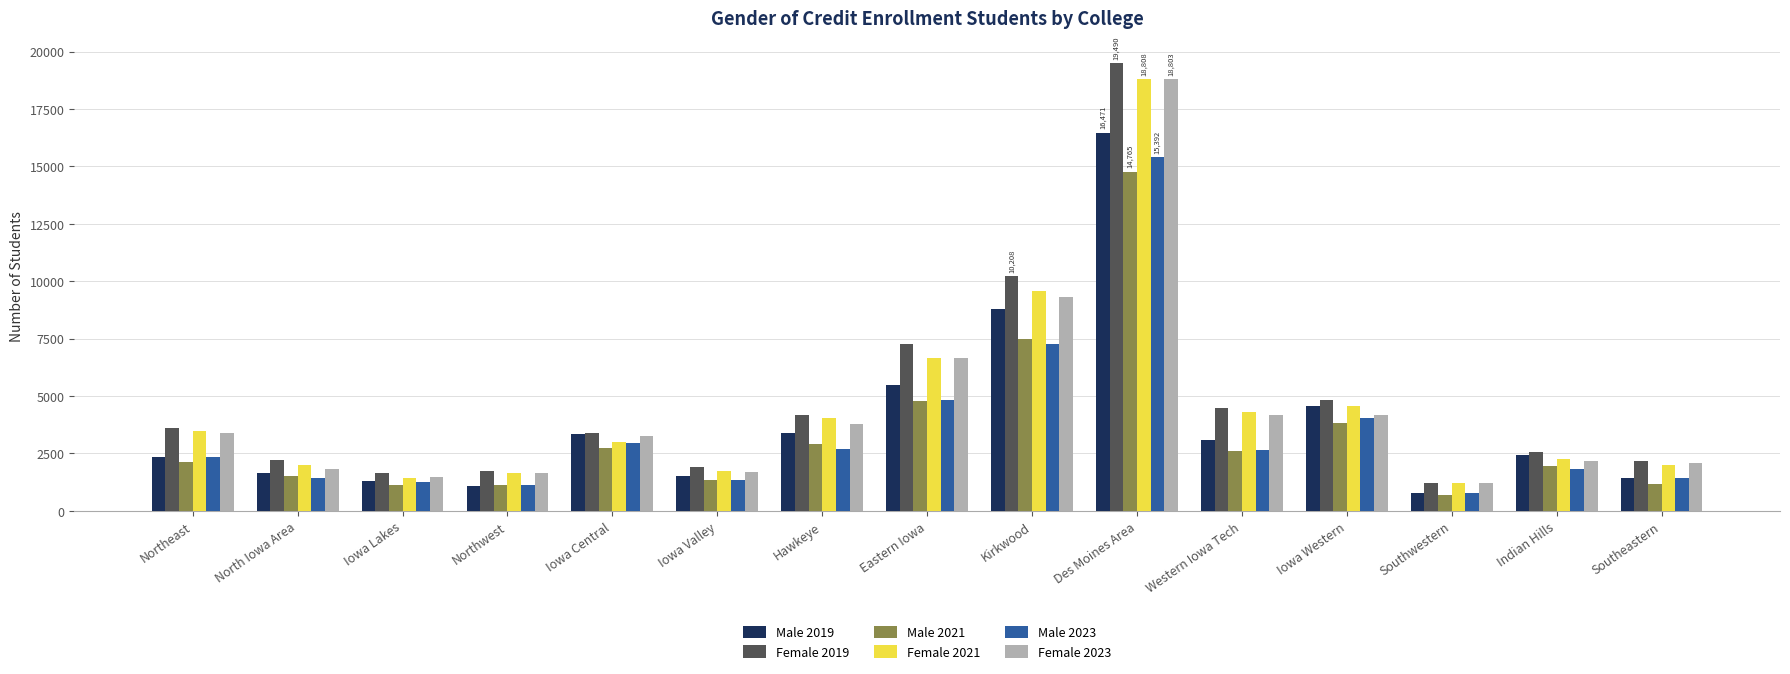

Is the value of Female 2021 at Hawkeye greater than the value of Male 2019 at Hawkeye?

Yes